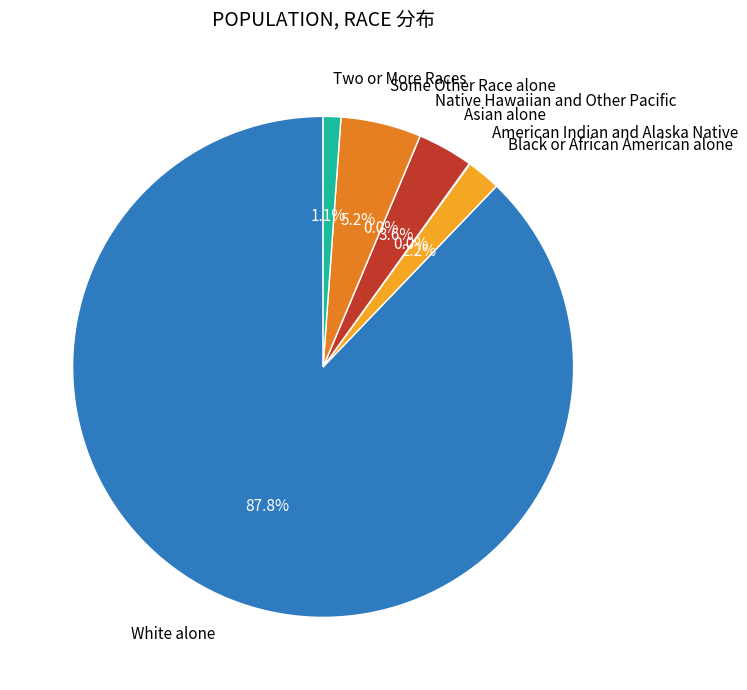

Which slice is the smallest?

Native Hawaiian and Other Pacific